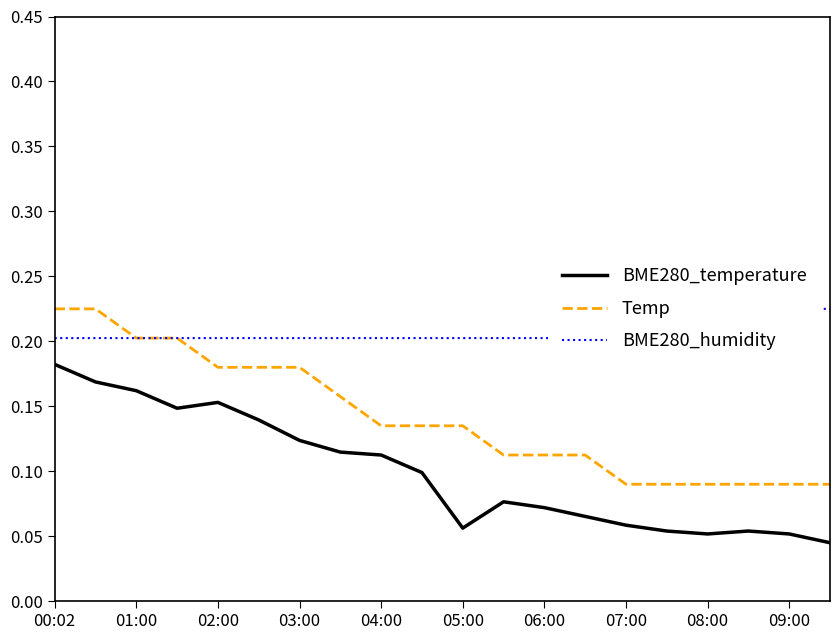

True or false: BME280_temperature has a value of 0.0 at 13.

False